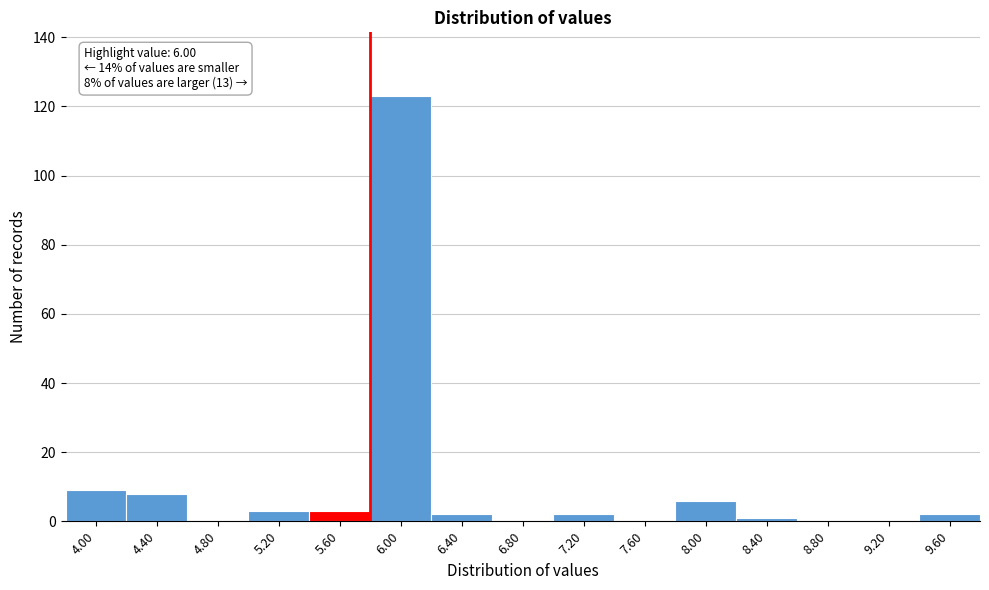

Reading left to right, transcribe all the data shown in this chart.

4.00=9	4.40=8	4.80=0	5.20=3	5.60=3	6.00=123	6.40=2	6.80=0	7.20=2	7.60=0	8.00=6	8.40=1	8.80=0	9.20=0	9.60=2